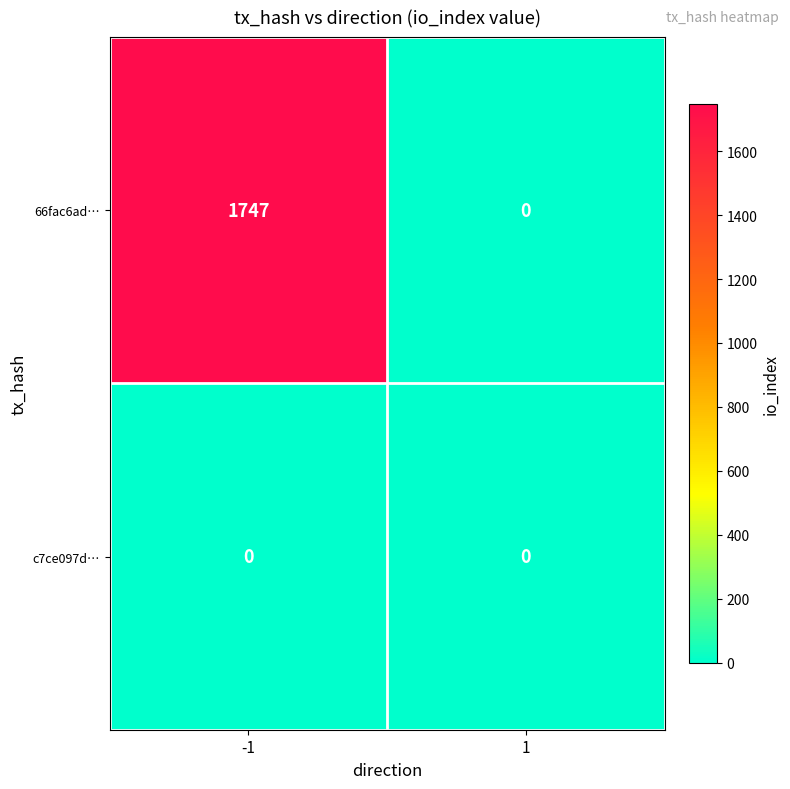

Reading left to right, what are all the values shown in this chart?

66fac6ad…: 1747	0
c7ce097d…: 0	0